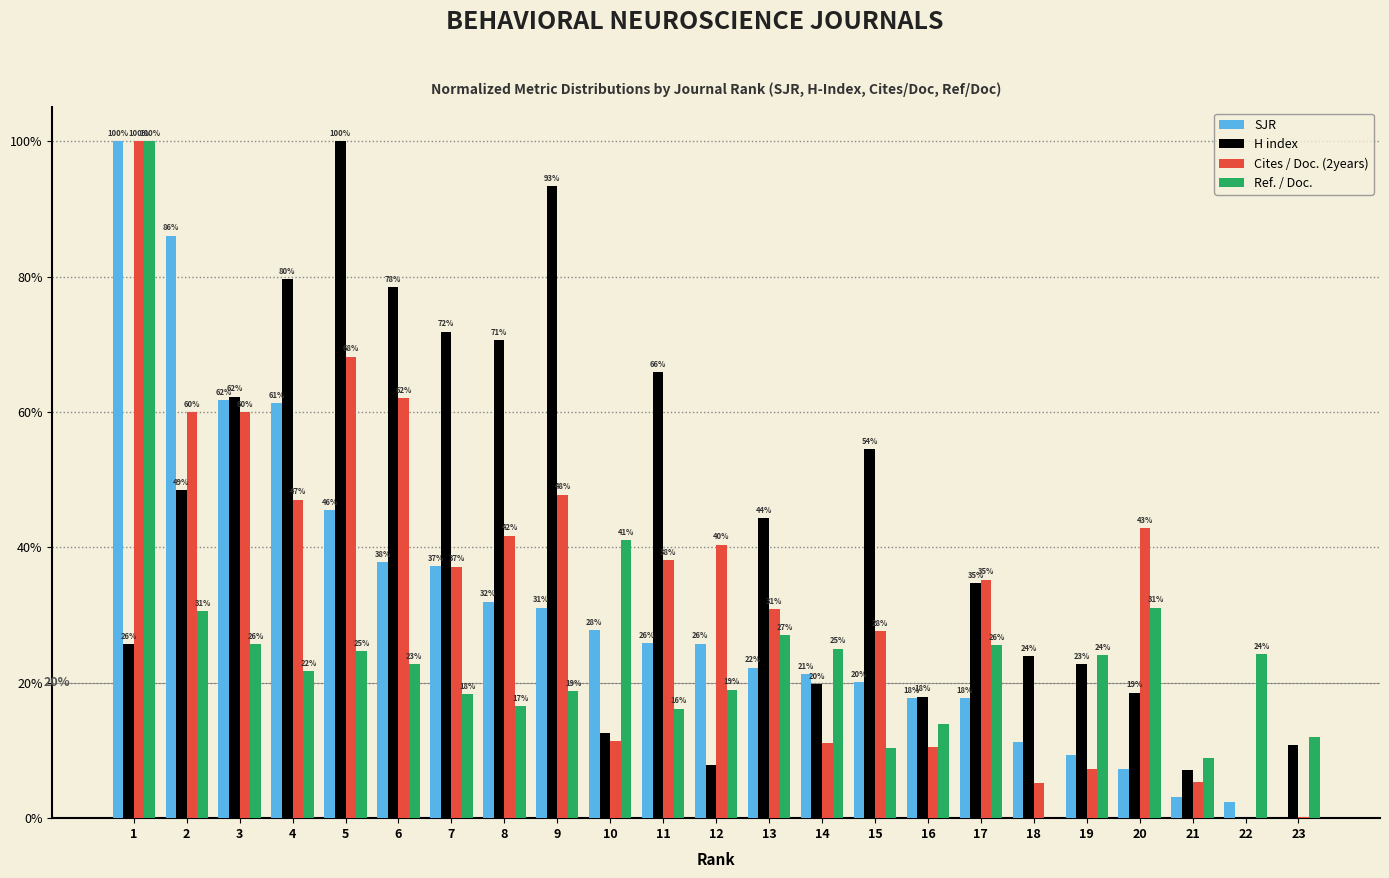

Read the SJR value at 13.

22.2